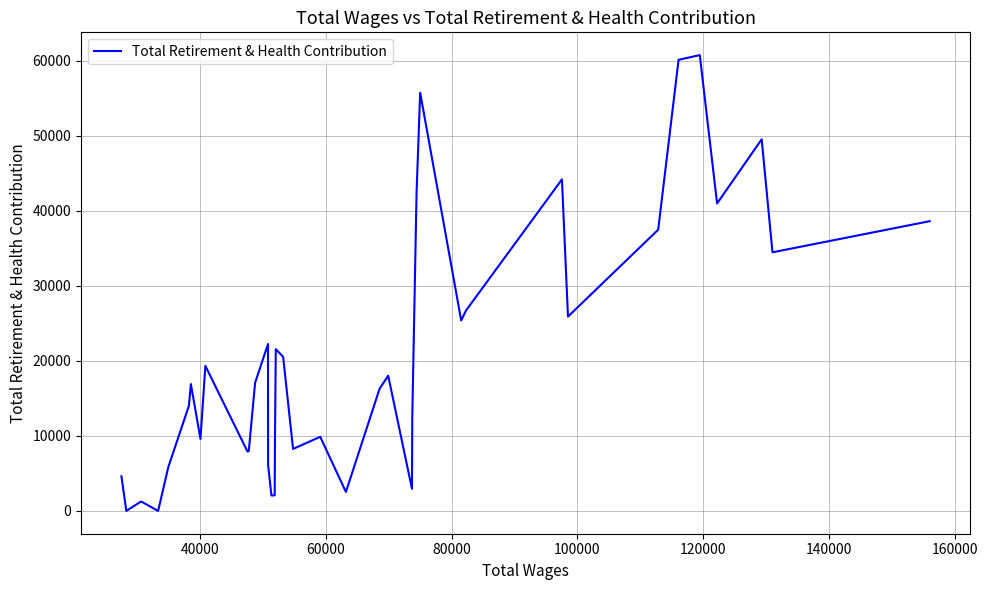

What is the difference between the maximum and minimum values?

60721